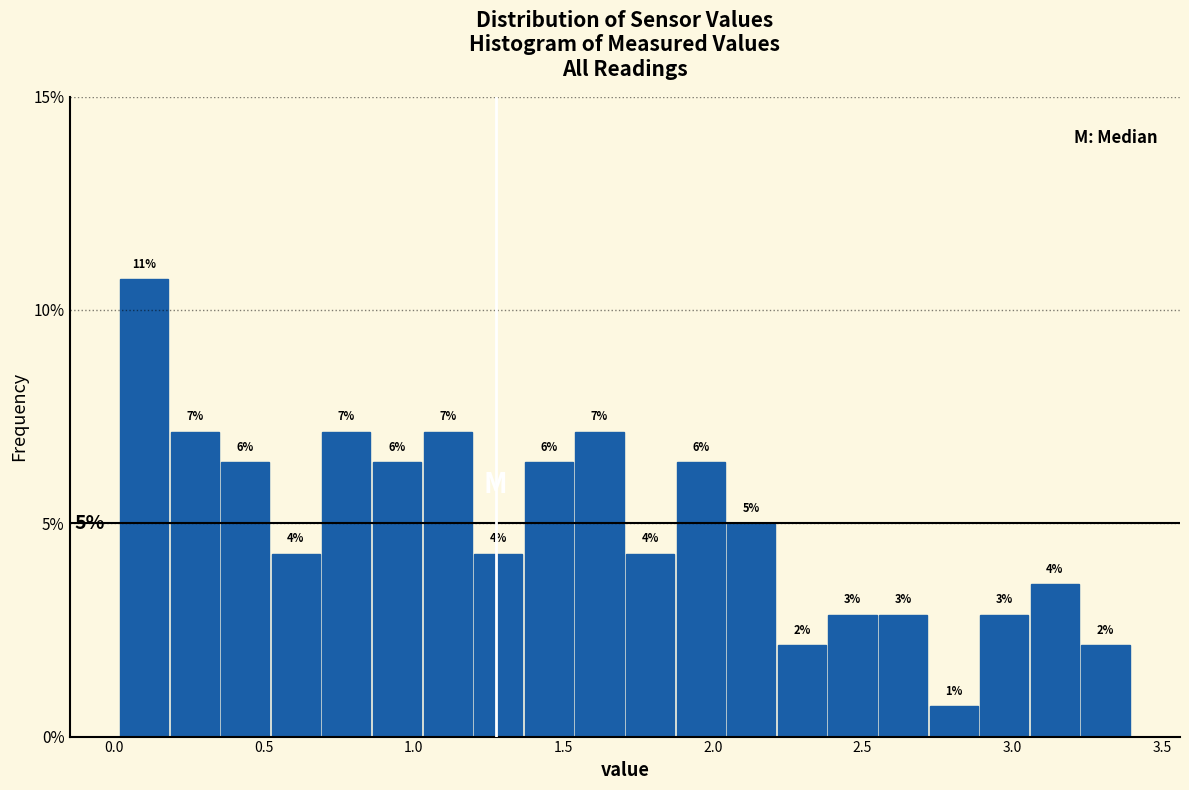

Read against the x-axis, roughly where is the centre of the tallest bar?

0.10